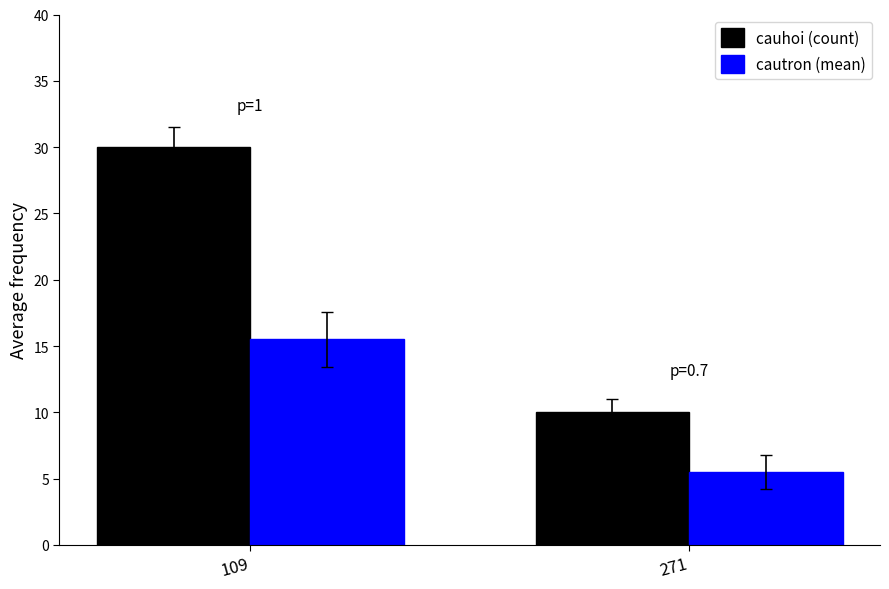

True or false: cautron (mean) has a value of 15.5 at 109.

True